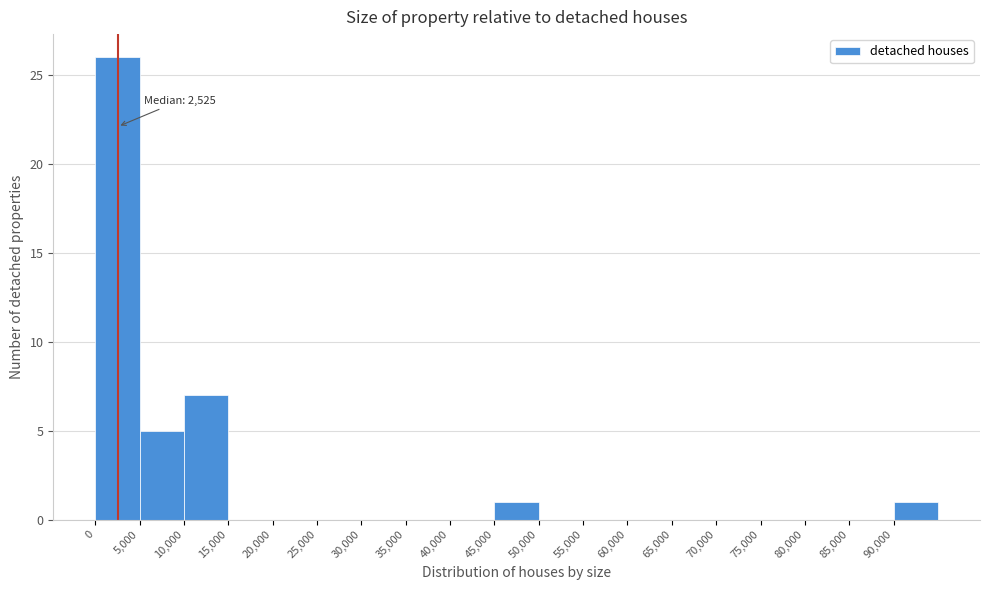

Which range on the x-axis has the tallest bar?

0 to 5000